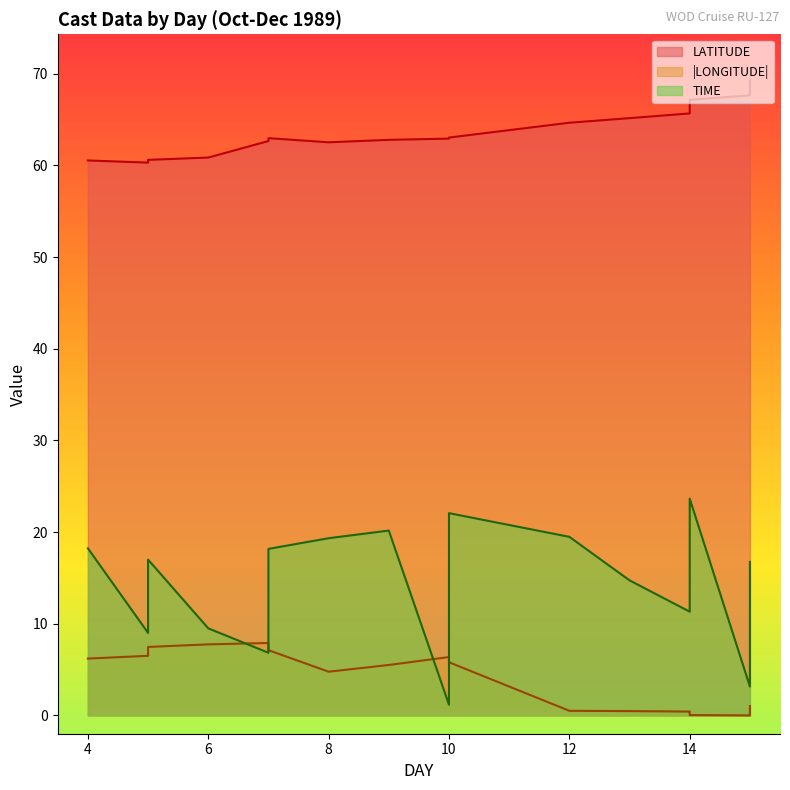

What is the difference between the maximum and minimum values in the LATITUDE series?

9.0